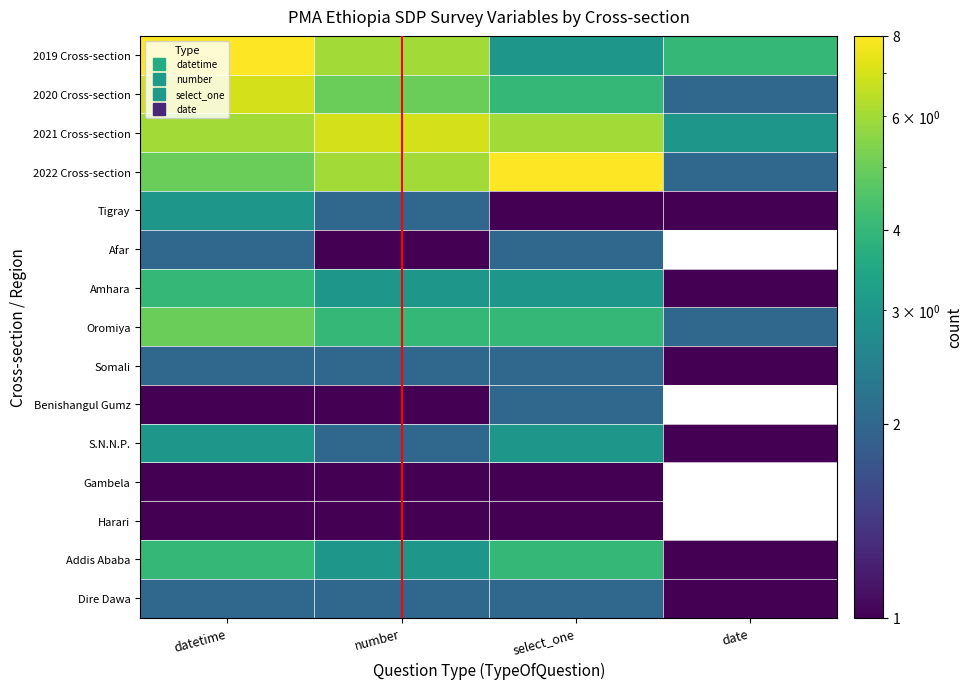

The Amhara series shows 1.0 at date. True or false?

True